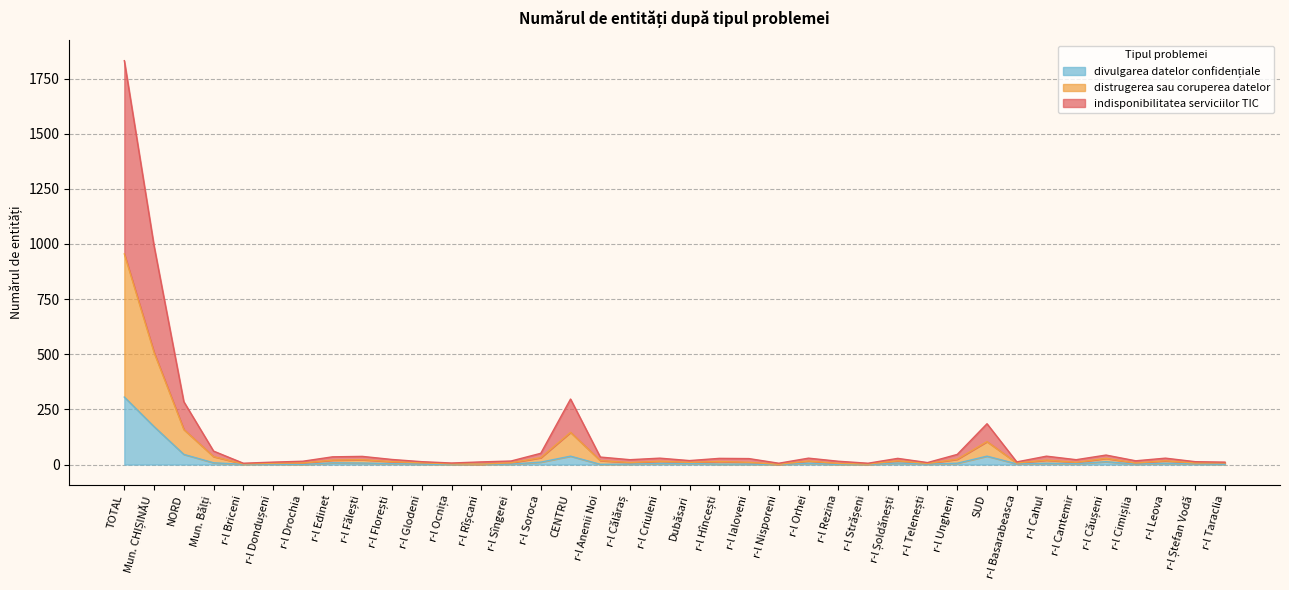

Rank the series by their maximum value, from highest to lowest.

indisponibilitatea serviciilor TIC, distrugerea sau coruperea datelor, divulgarea datelor confidențiale